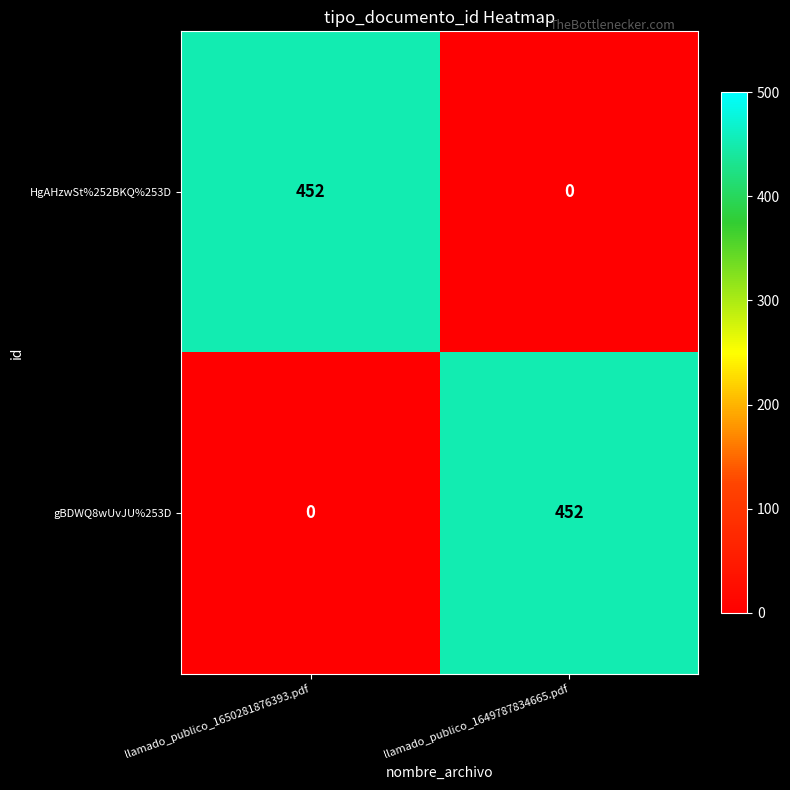

At llamado_publico_1649787834665.pdf, list the series in order from smallest to largest.

HgAHzwSt%252BKQ%253D, gBDWQ8wUvJU%253D